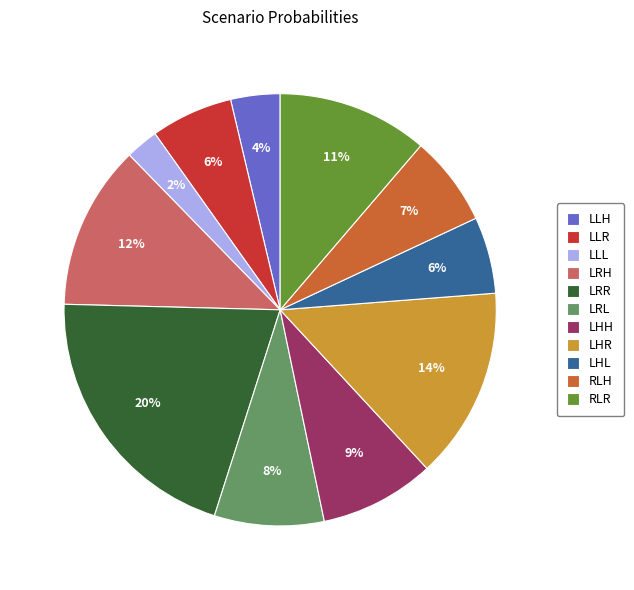

Does LLR represent more than half of the total?

No